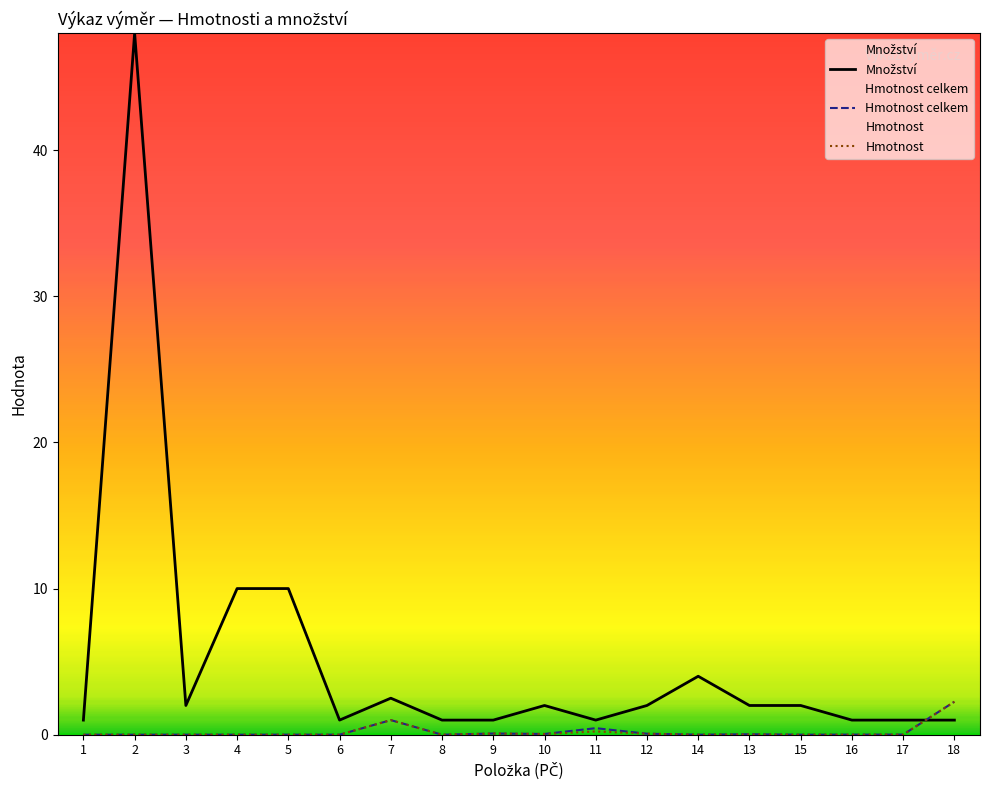

True or false: Hmotnost celkem has more than 1 points higher than both neighbors.

True